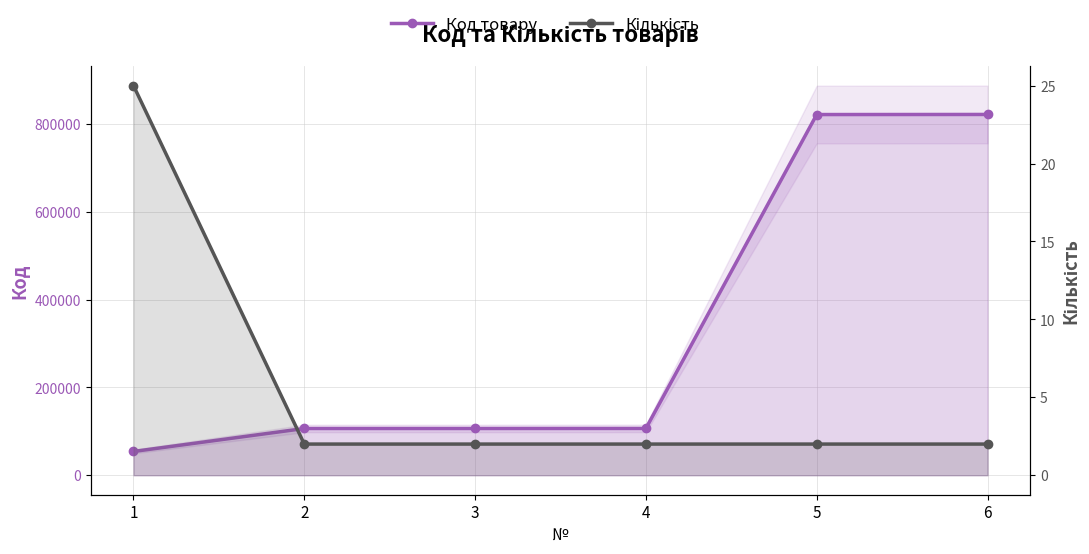

How many data points in Кількість are above 2?

1